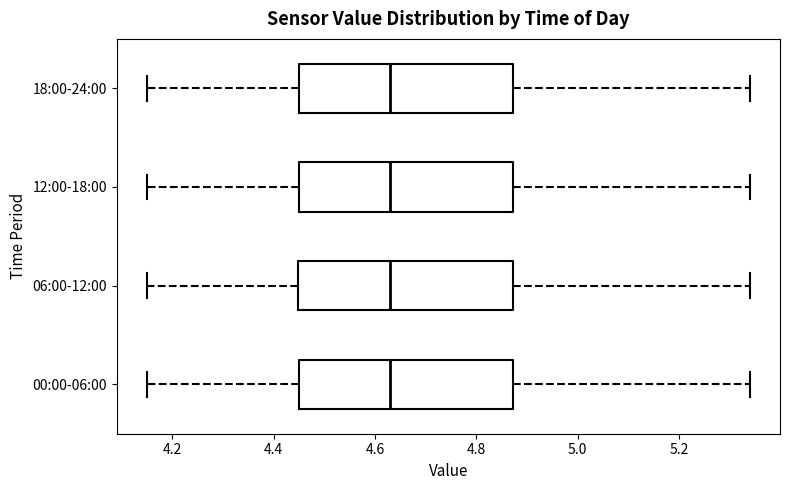

Where is the left edge of the box for 18:00-24:00 on the x-axis? The values are not printed on the chart, so give them approximately, as read against the axis.

4.46